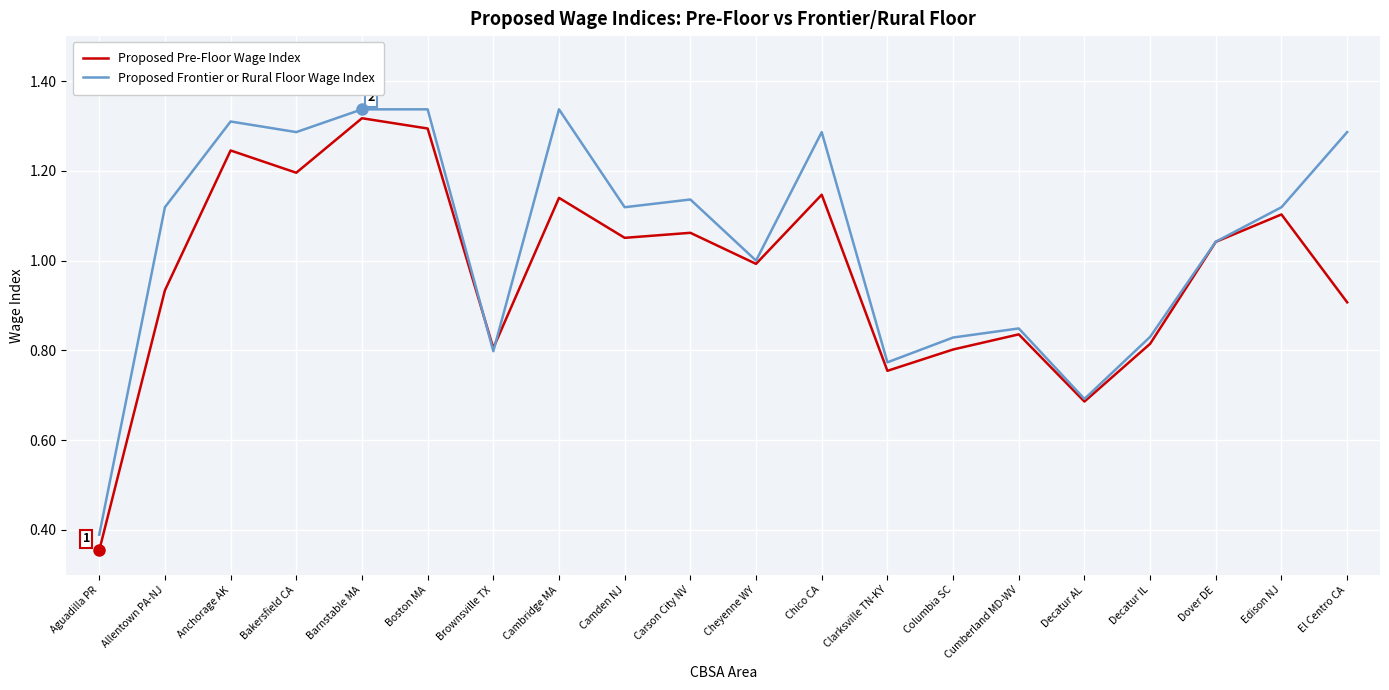

Rank the series by their maximum value, from highest to lowest.

Proposed Frontier or Rural Floor Wage Index, Proposed Pre-Floor Wage Index